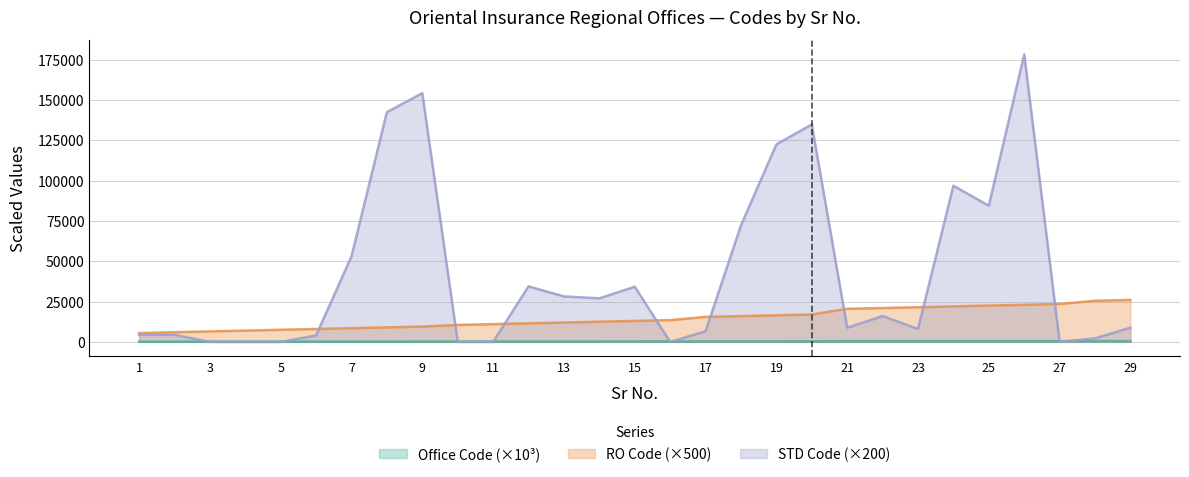

At which category is the sum across all series the highest?

26